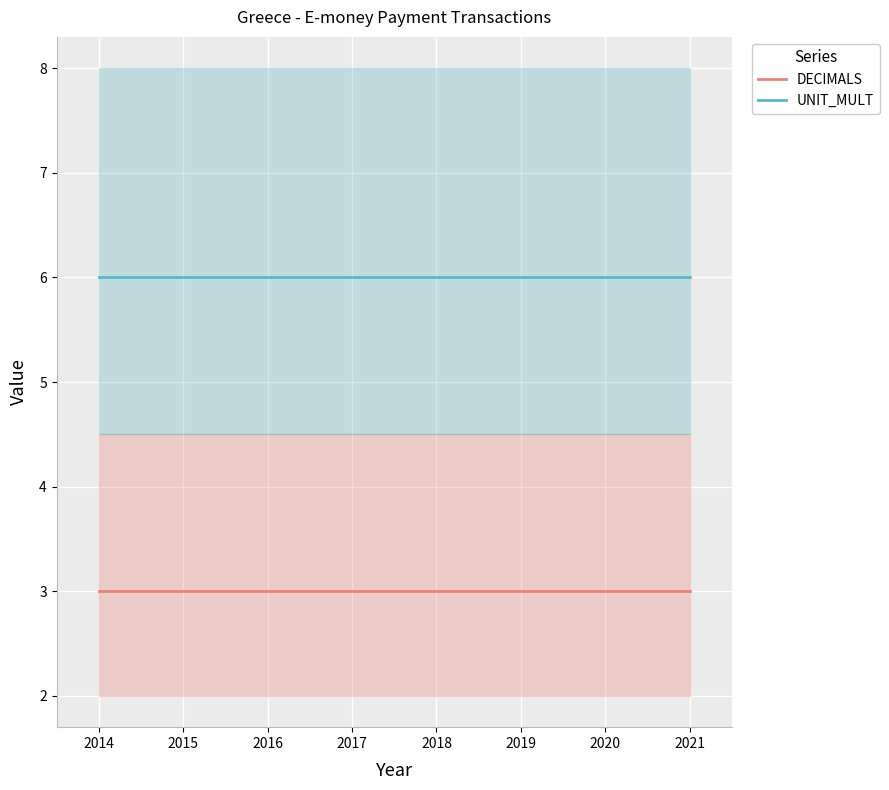

Which series changed the most between 2015 and 2018?

DECIMALS